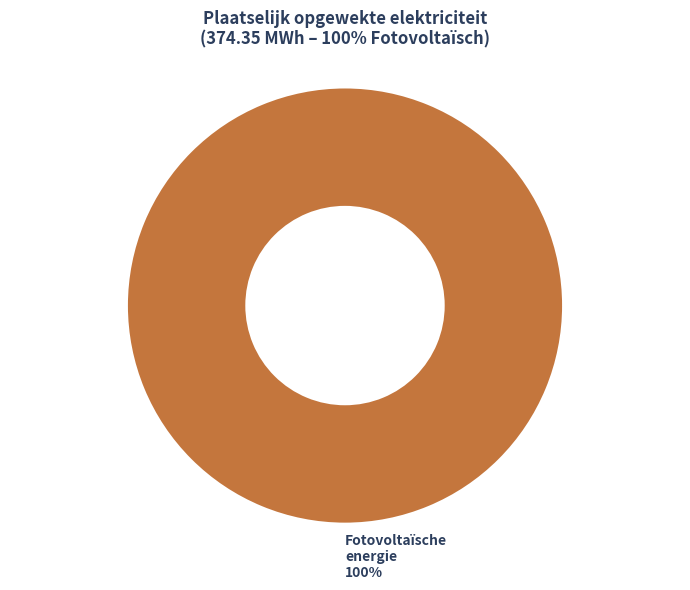

Rank the categories by value from highest to lowest.

Fotovoltaïsche energie 100%